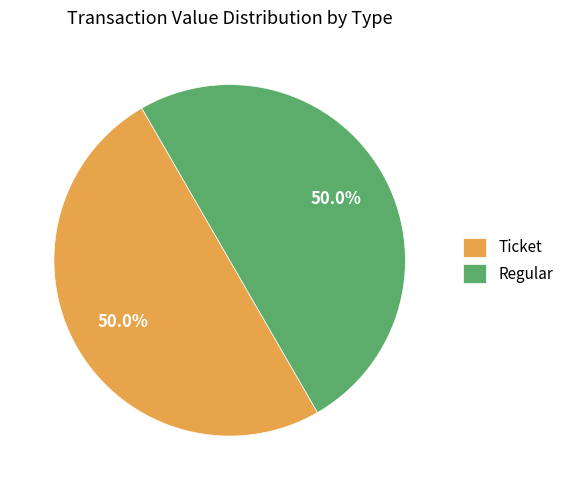

What is the ratio of the value at Ticket to the value at Regular?

1.0